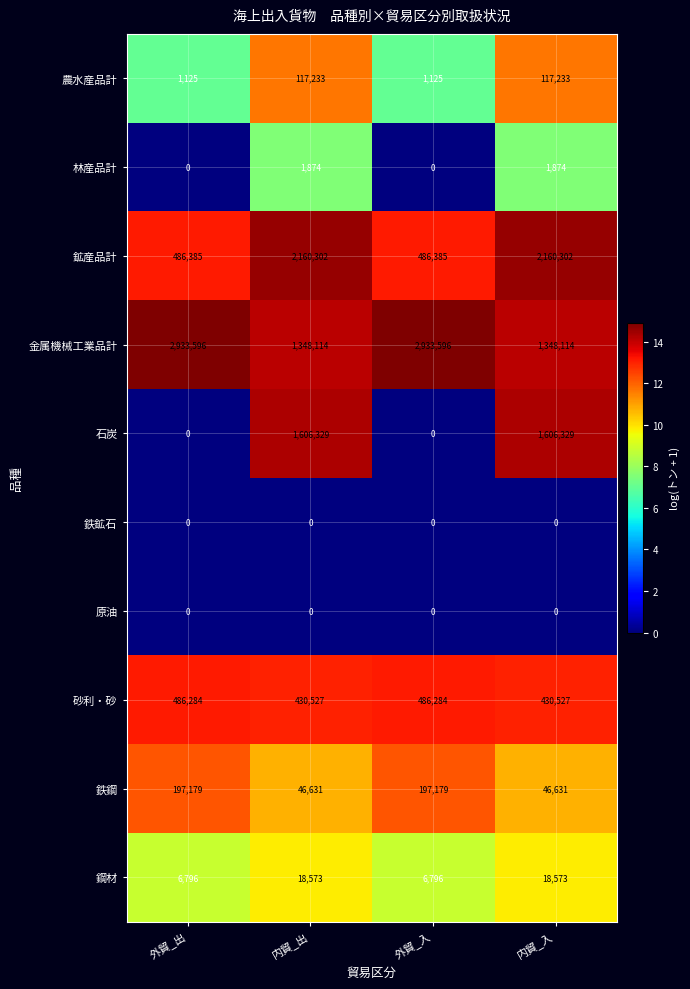

Read the 砂利・砂 value at 外貿_出, to the nearest 10.

486280